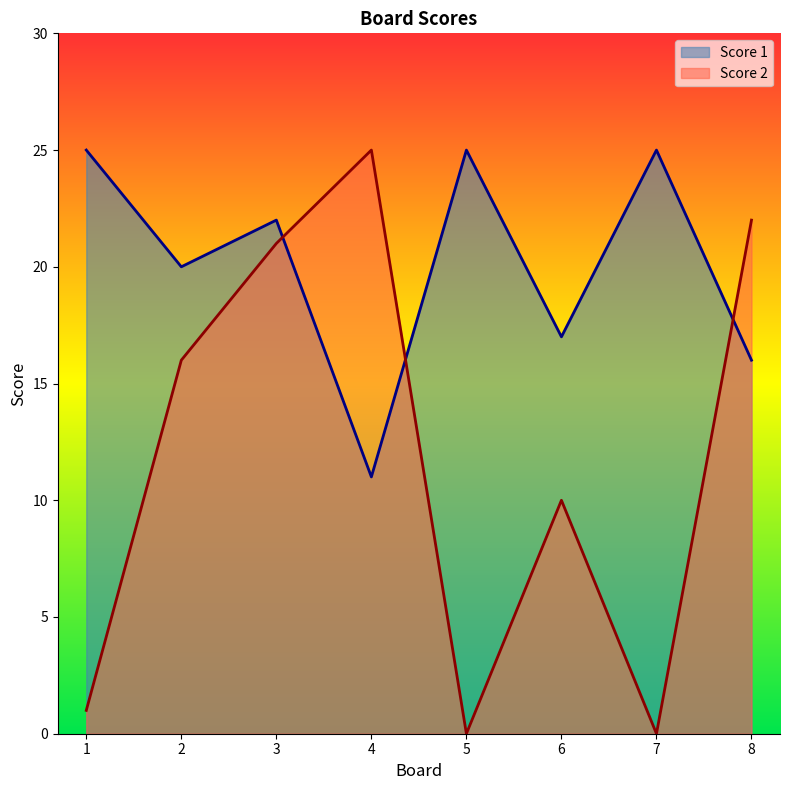

Reading left to right, extract all data points from this chart.

Score 1: 1=25	2=20	3=22	4=11	5=25	6=17	7=25	8=16
Score 2: 1=1	2=16	3=21	4=25	5=0	6=10	7=0	8=22